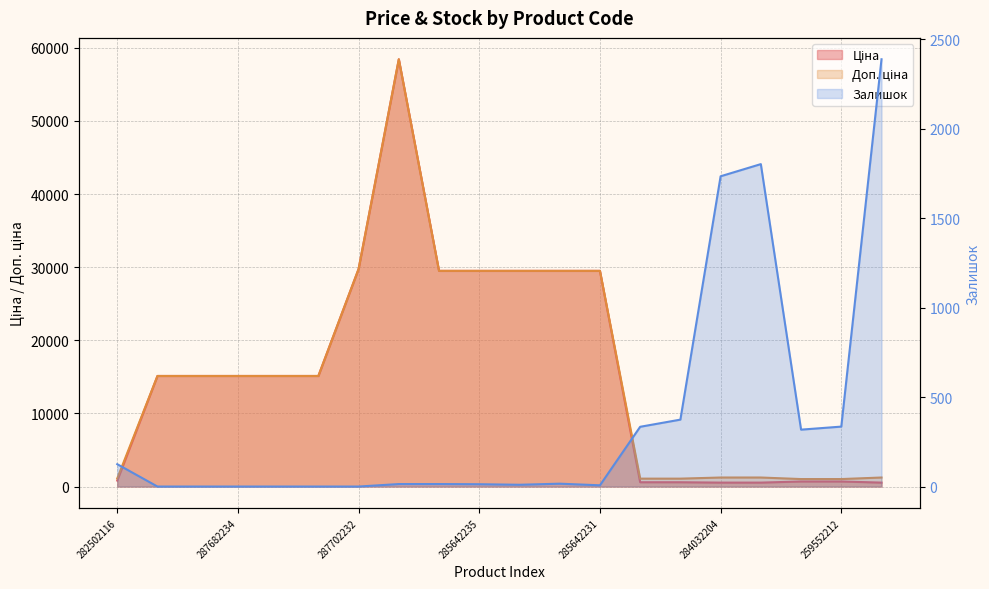

Between 271712227 and 287682235, which is larger?

287682235